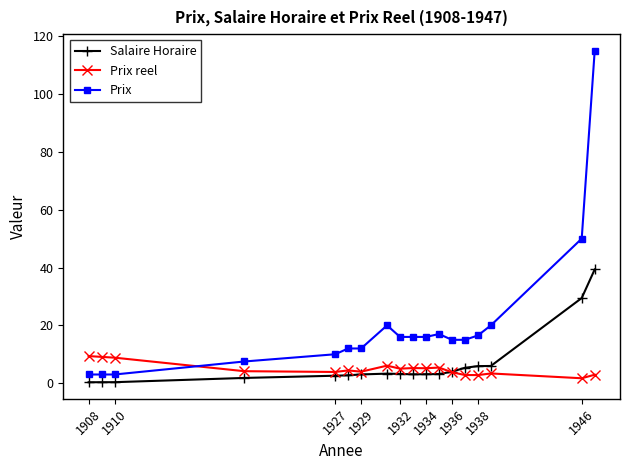

Which series has the largest total across all categories?

Prix